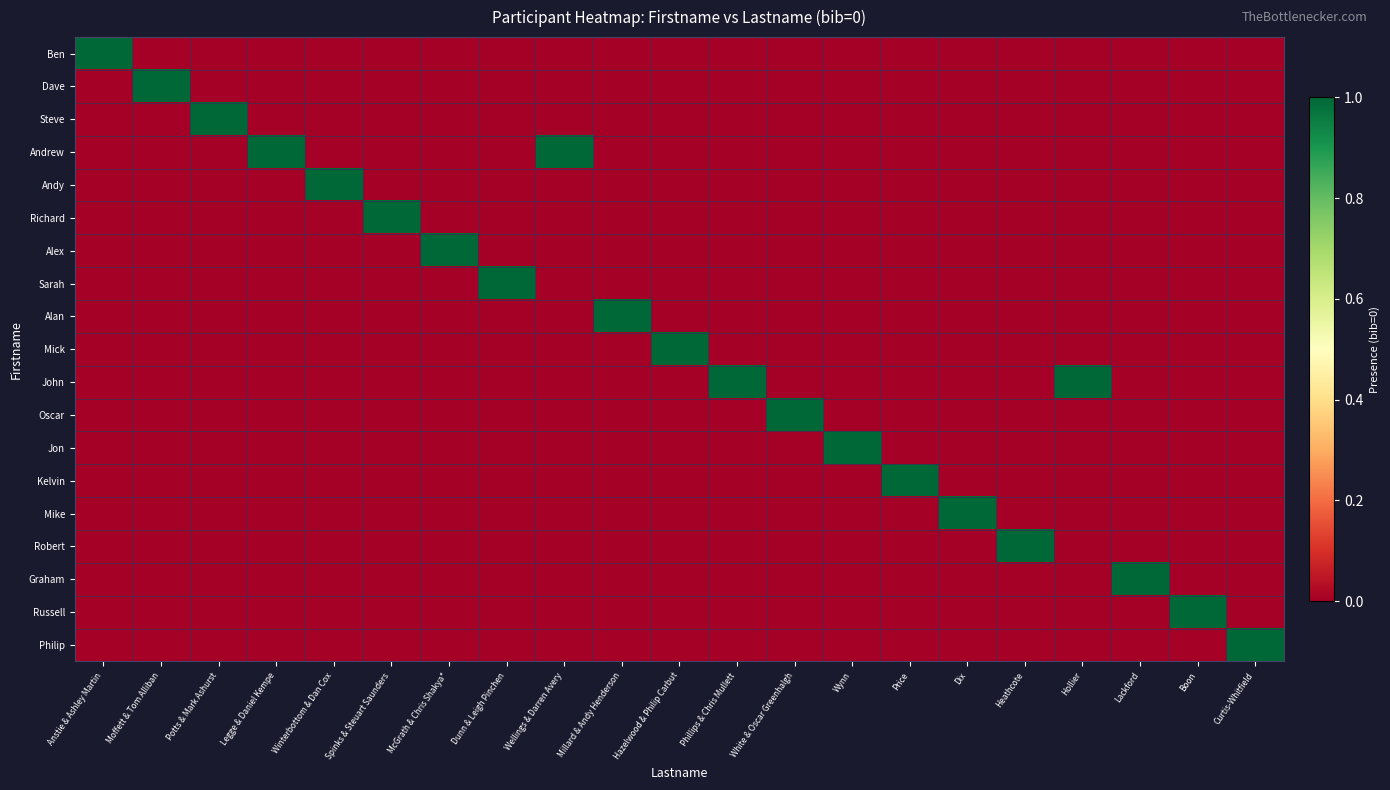

How many series are shown in this chart?

19